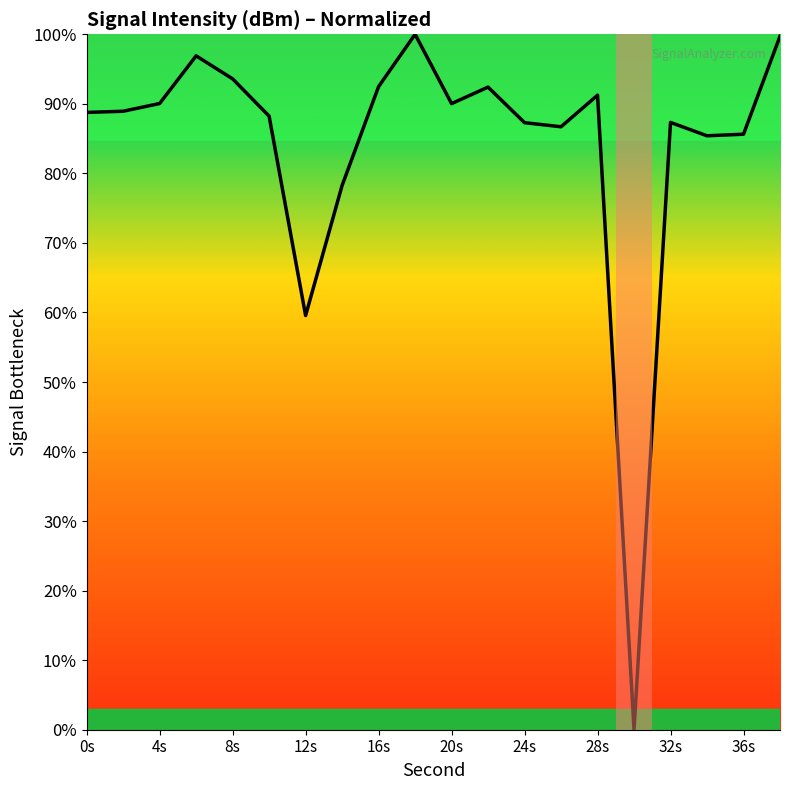

What is the difference between the maximum and minimum values?

100.0